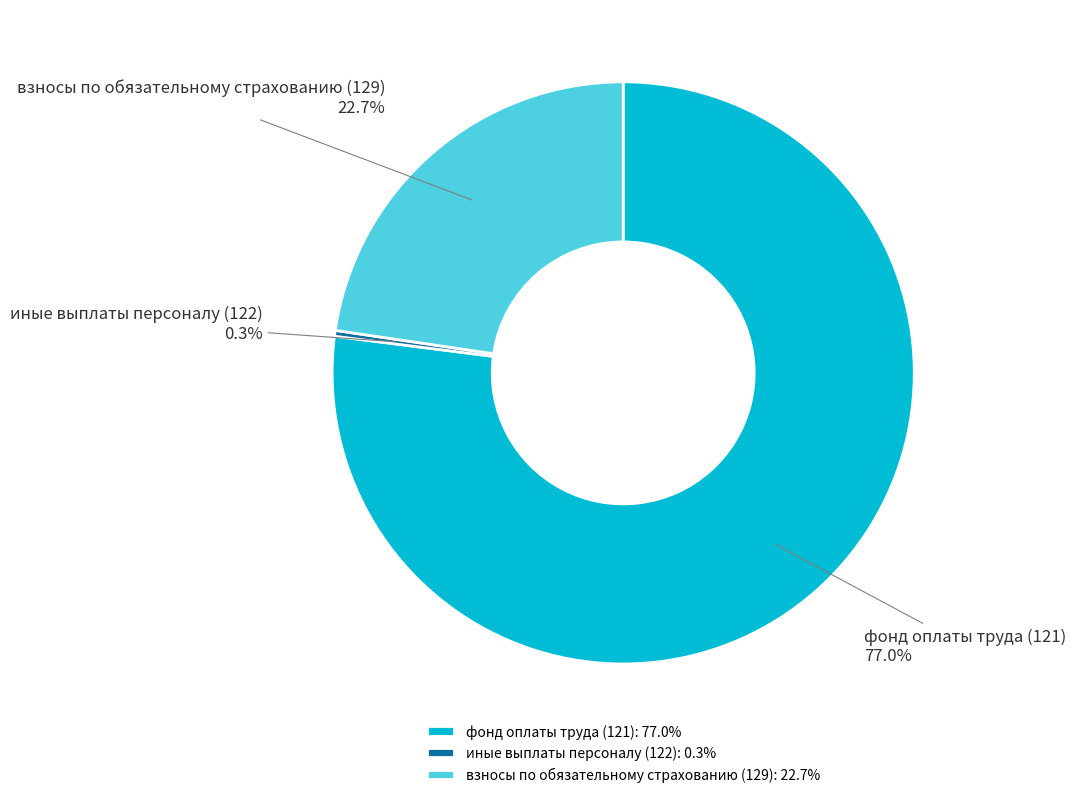

To the nearest percent, what is the difference between the иные выплаты персоналу (122) and фонд оплаты труда (121) slice percentages?

77%